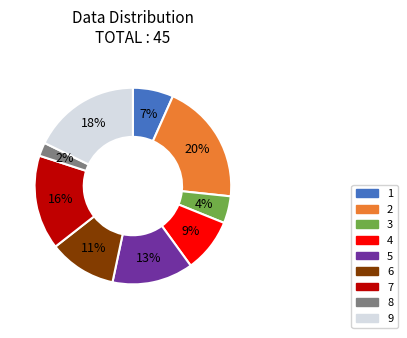

How many segments does this pie chart have?

9